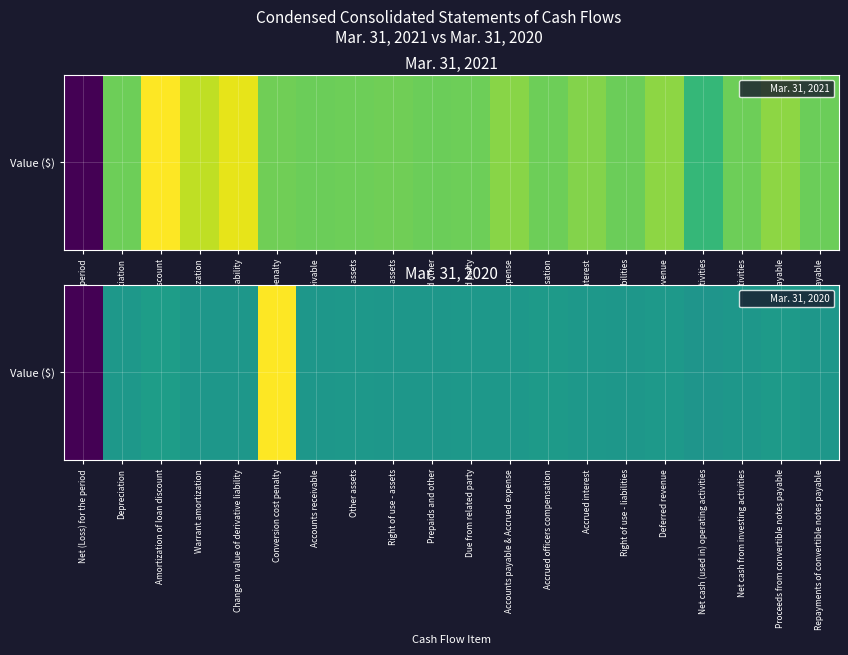

How many values are above zero?

10